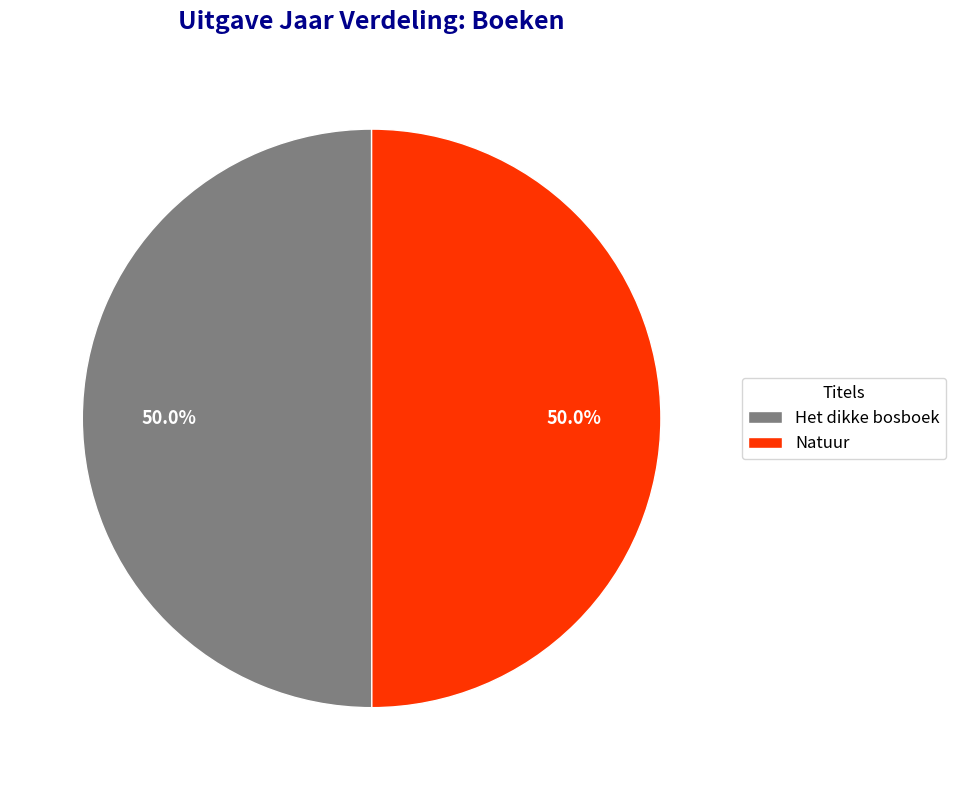

Approximately how many times larger is the value at Natuur compared to Het dikke bosboek?

1.0